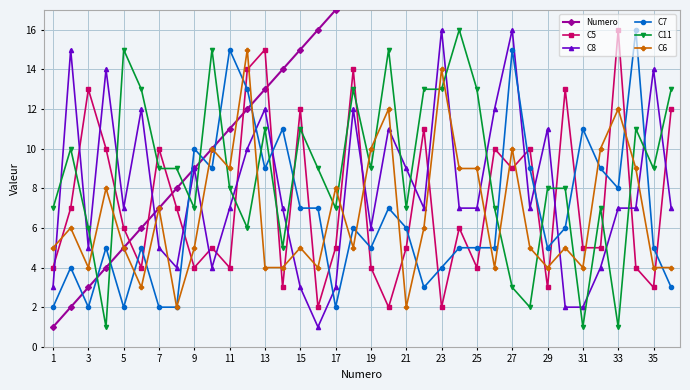

The value of C8 at 17 is 3. True or false?

True